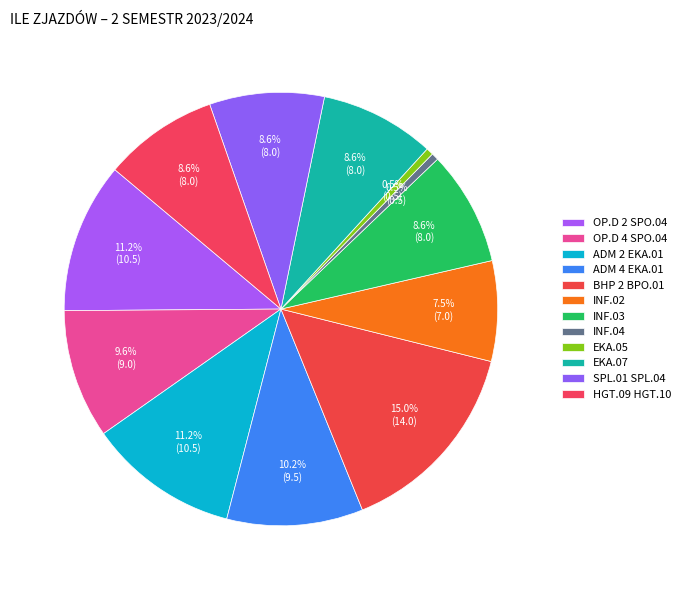

How many segments does this pie chart have?

12